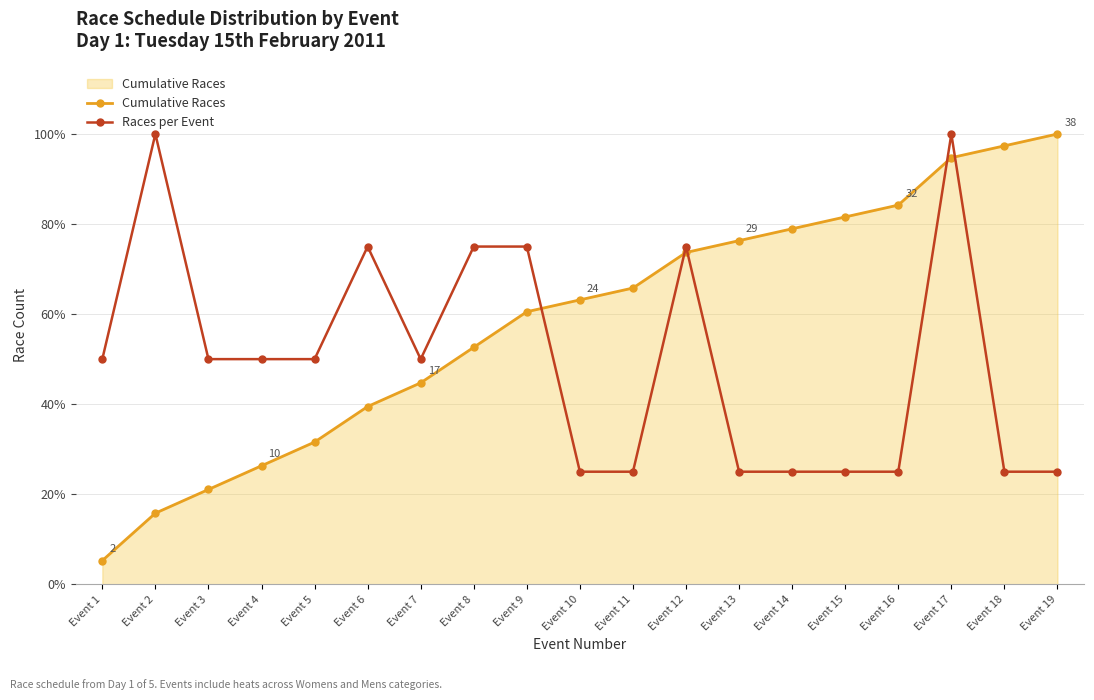

What is the sum of the Races per Event values at Event 17 and Event 8?

175.0